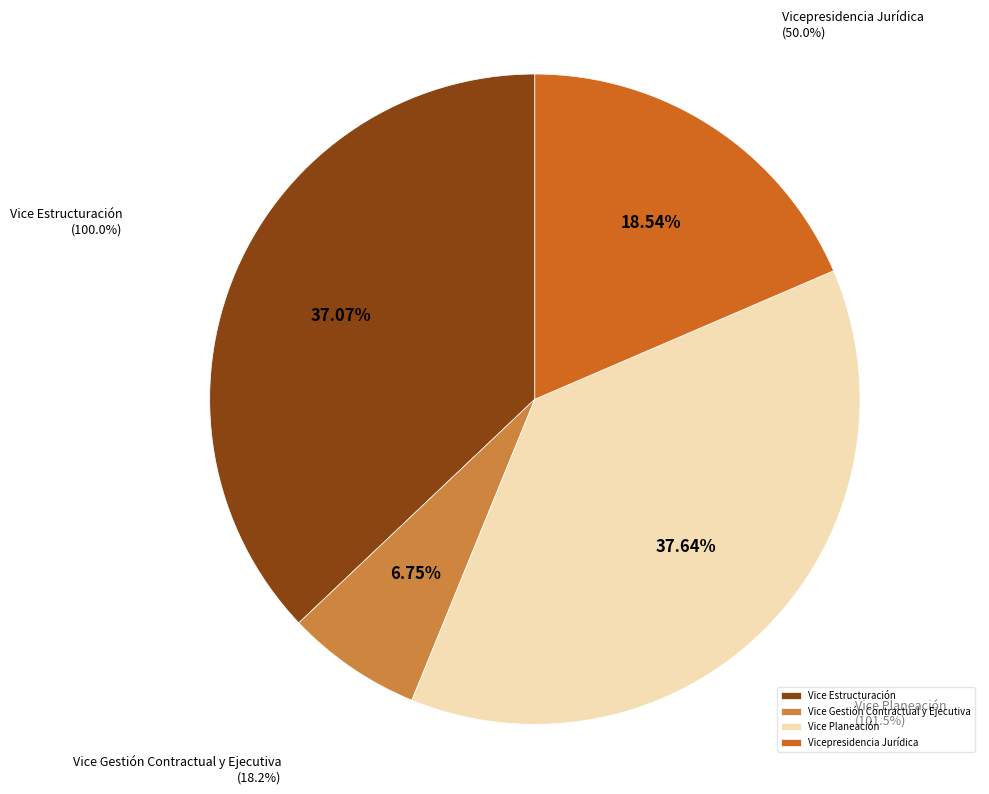

Is there any slice that represents more than half of the pie?

No